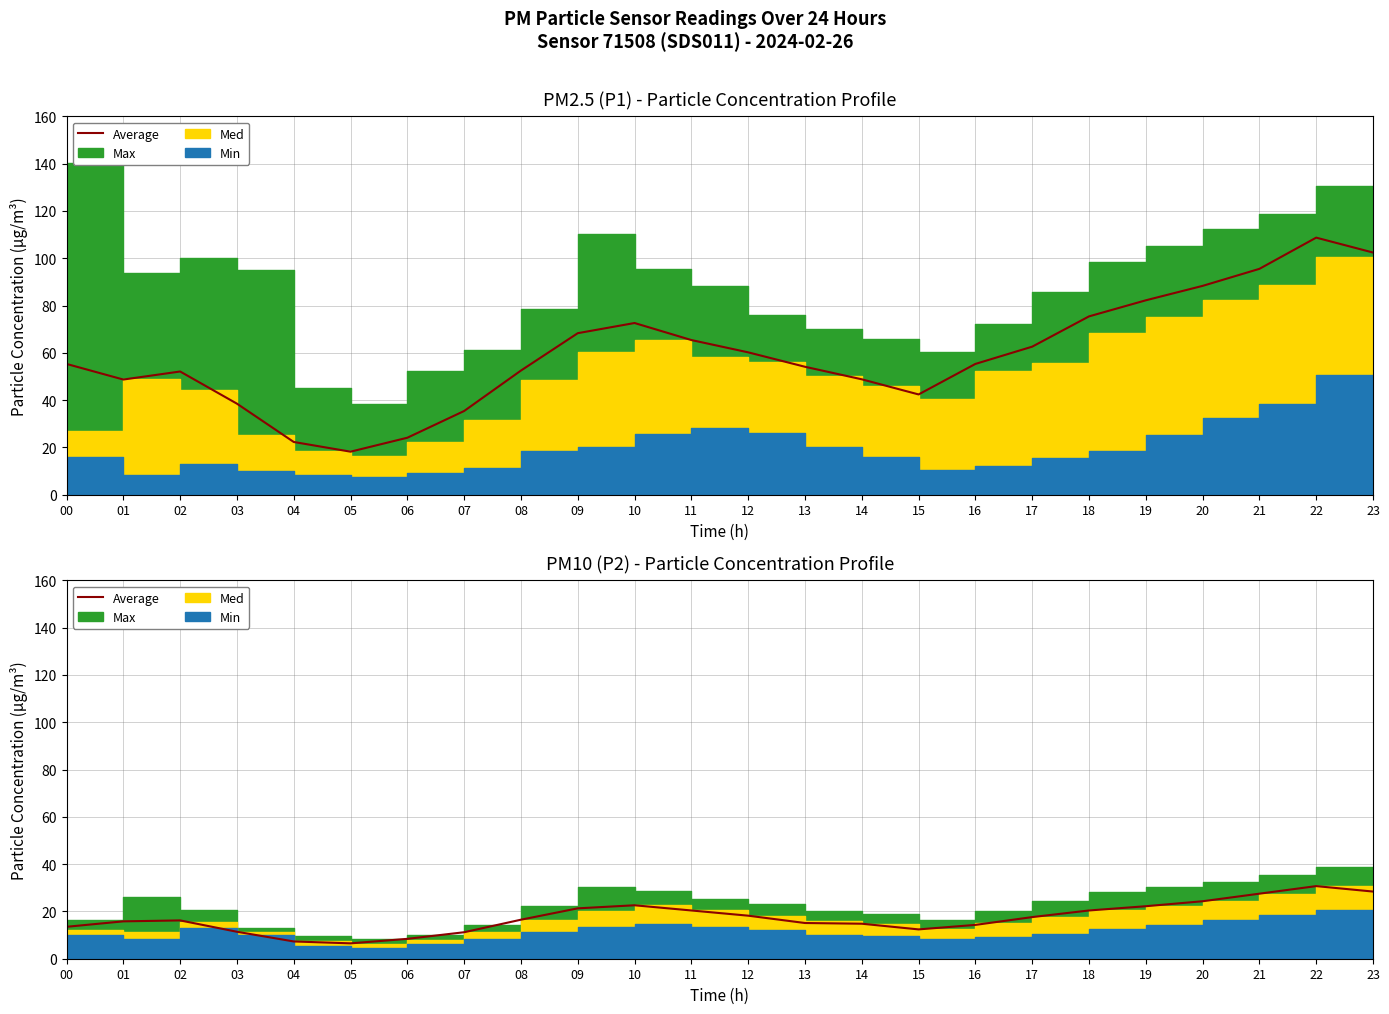

Rank the categories by value from lowest to highest.

05, 04, 06, 07, 03, 15, 00, 16, 14, 13, 01, 02, 08, 17, 12, 11, 18, 09, 19, 10, 20, 21, 23, 22